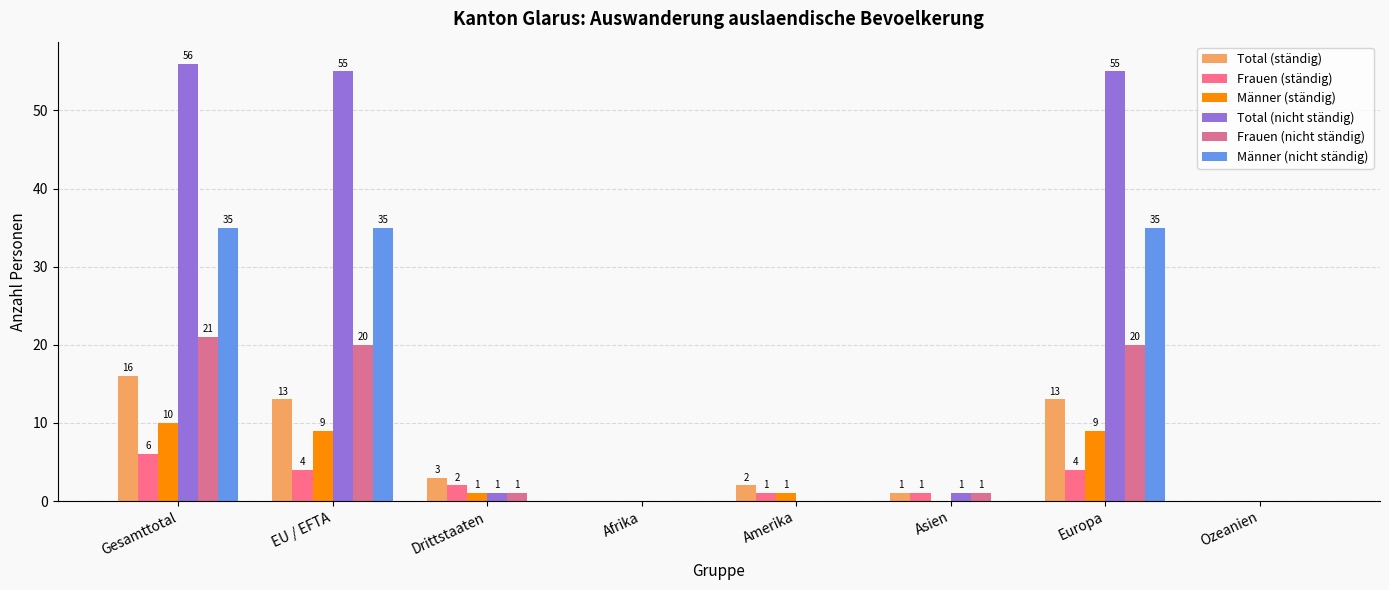

Between Ozeanien and Afrika, which is larger?

Ozeanien